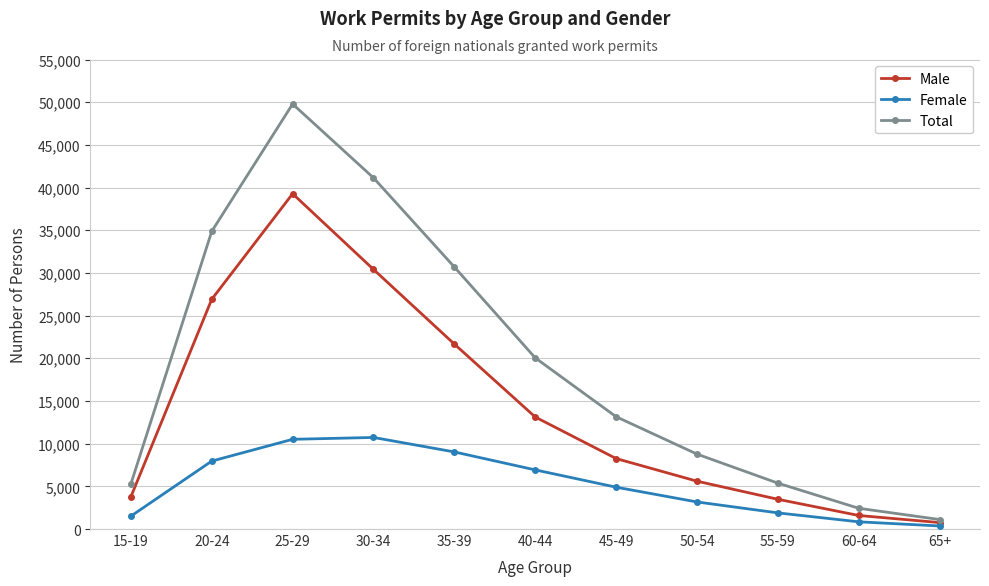

What is the difference between the highest and lowest values at 65+?

756